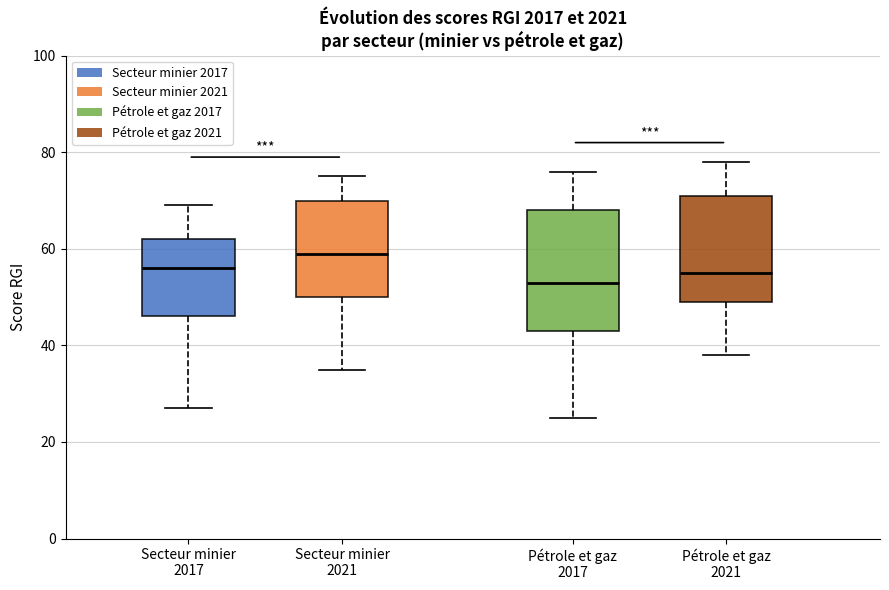

Which box has the lowest median line?

Pétrole et gaz 2017